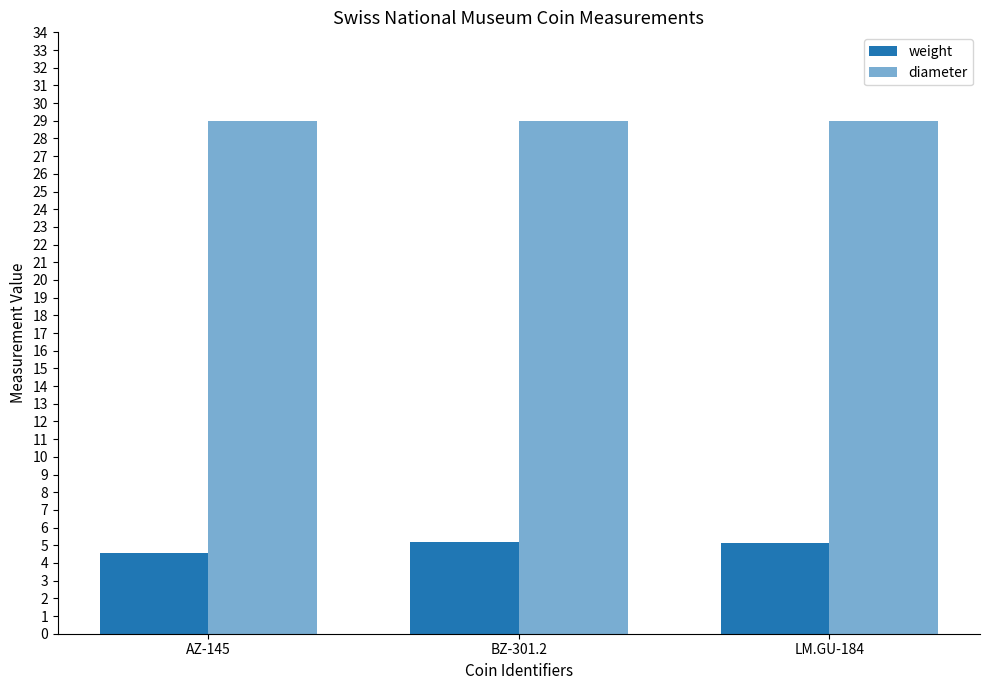

How many bars are there in total?

6